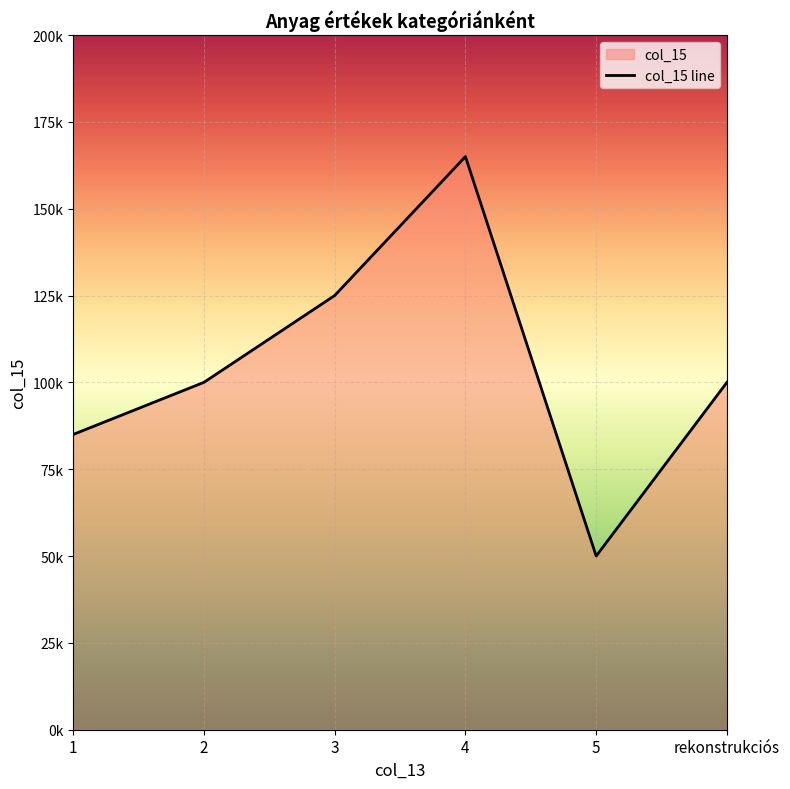

List the labels in order of value, smallest first.

5, 1, 2, rekonstrukciós, 3, 4